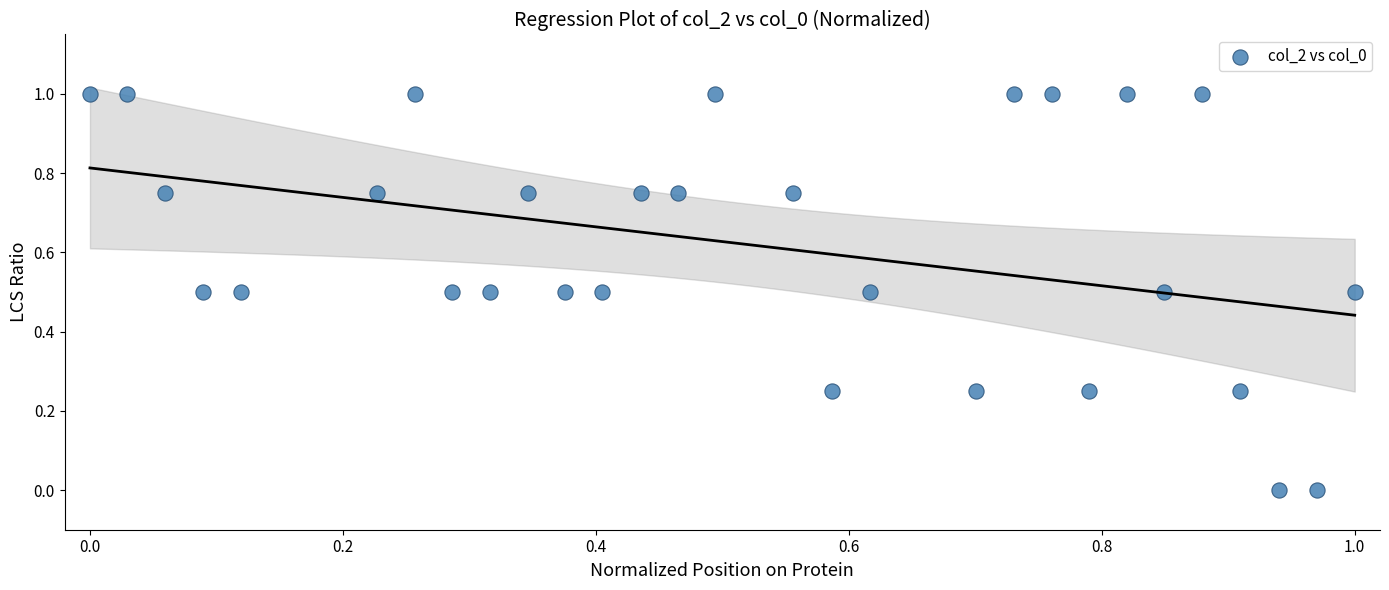

What is the range of Y values (max minus min)?

1.0